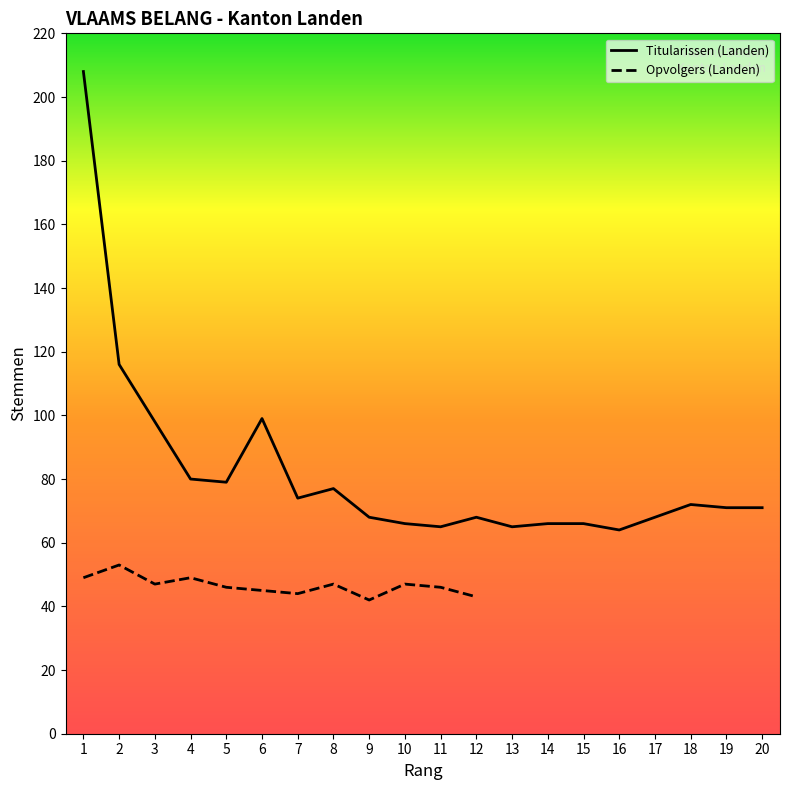

Reading left to right, transcribe all the data shown in this chart.

1=208	2=116	3=98	4=80	5=79	6=99	7=74	8=77	9=68	10=66	11=65	12=68	13=65	14=66	15=66	16=64	17=68	18=72	19=71	20=71